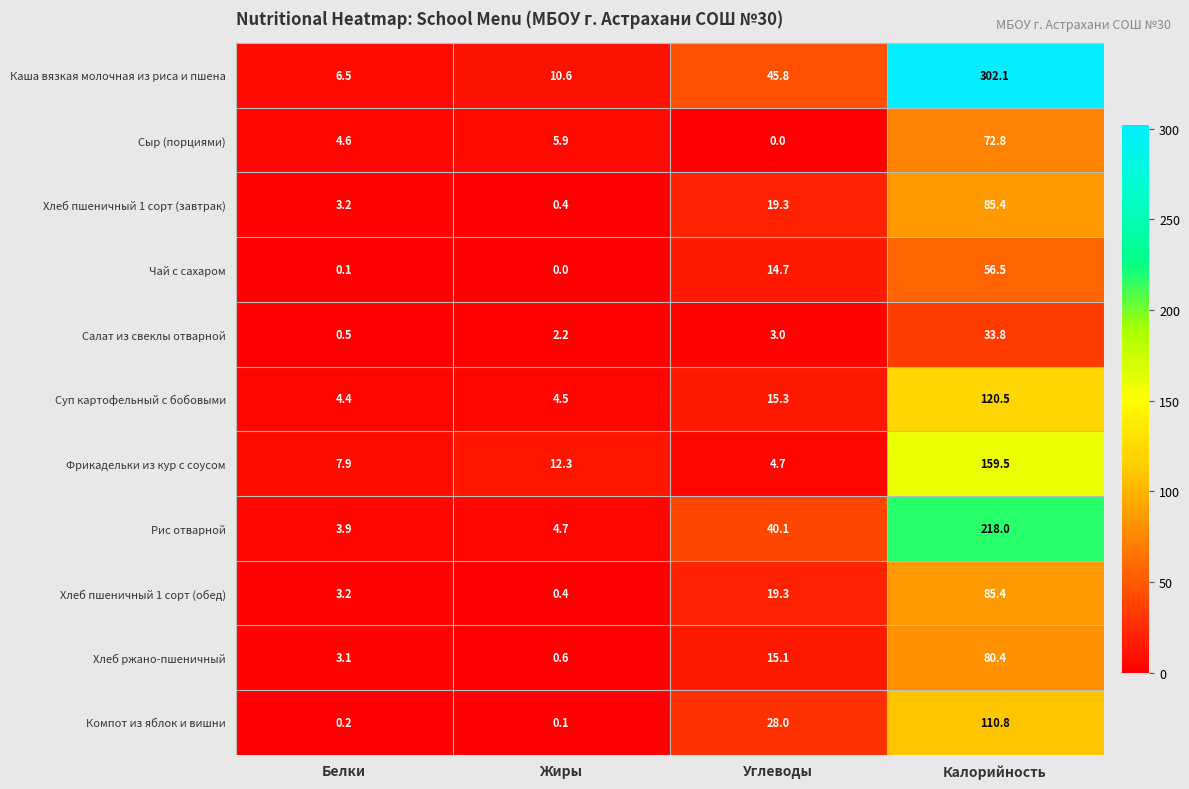

What is the difference between the Рис отварной values at Калорийность and Белки?

214.1